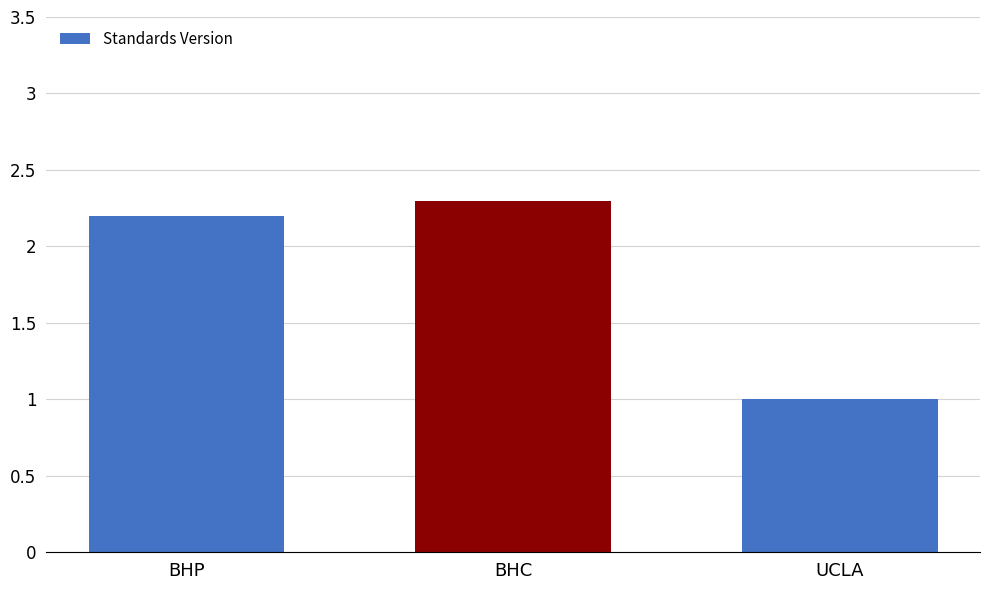

Is it true that the value at BHC is 1.4?

False